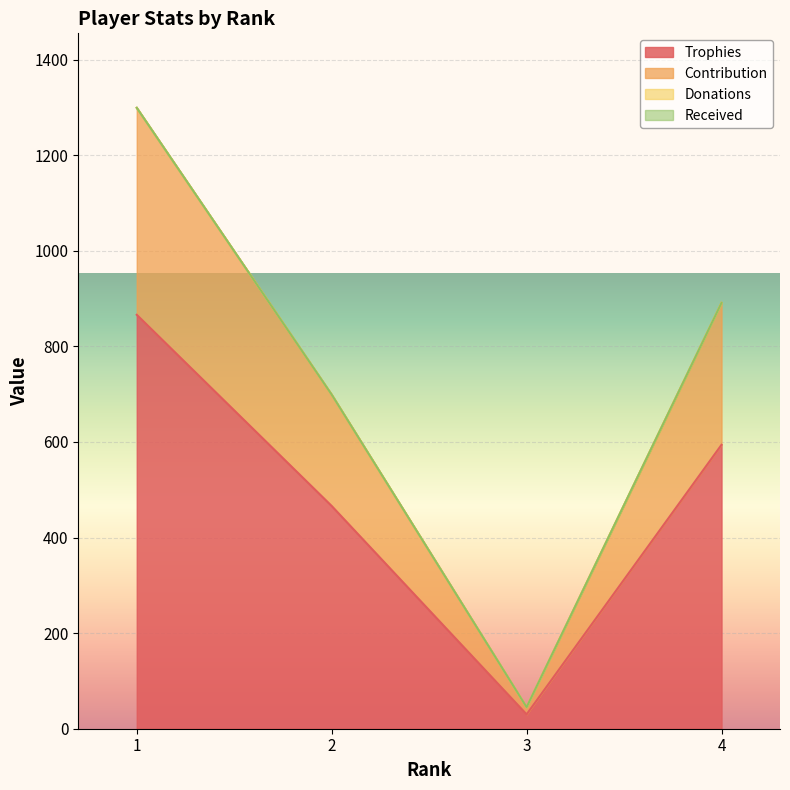

Does the chart display data point markers on the line(s)?

No